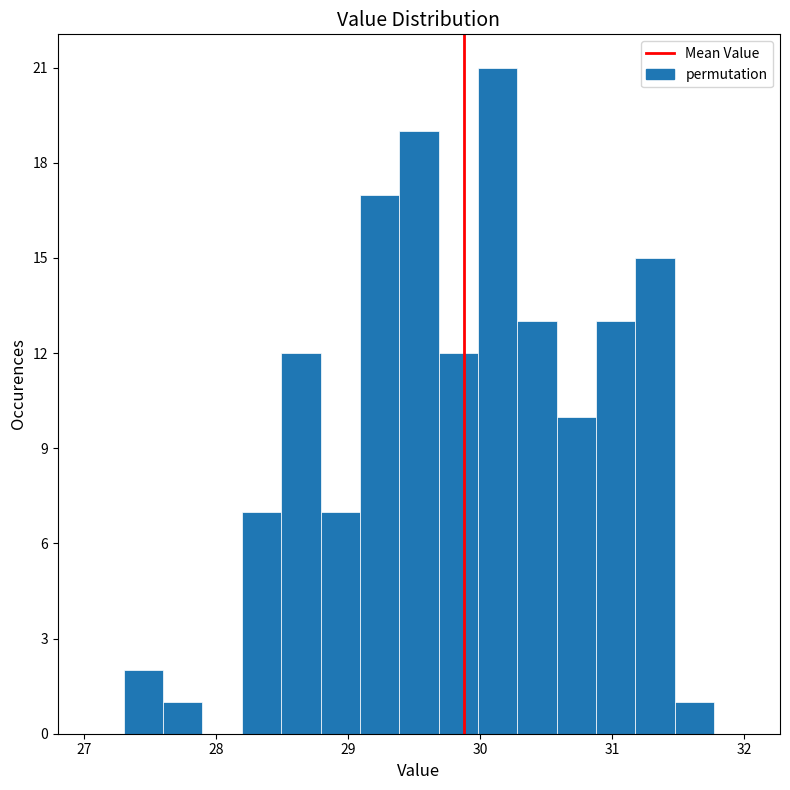

Read against the x-axis, roughly where is the centre of the tallest bar?

30.1